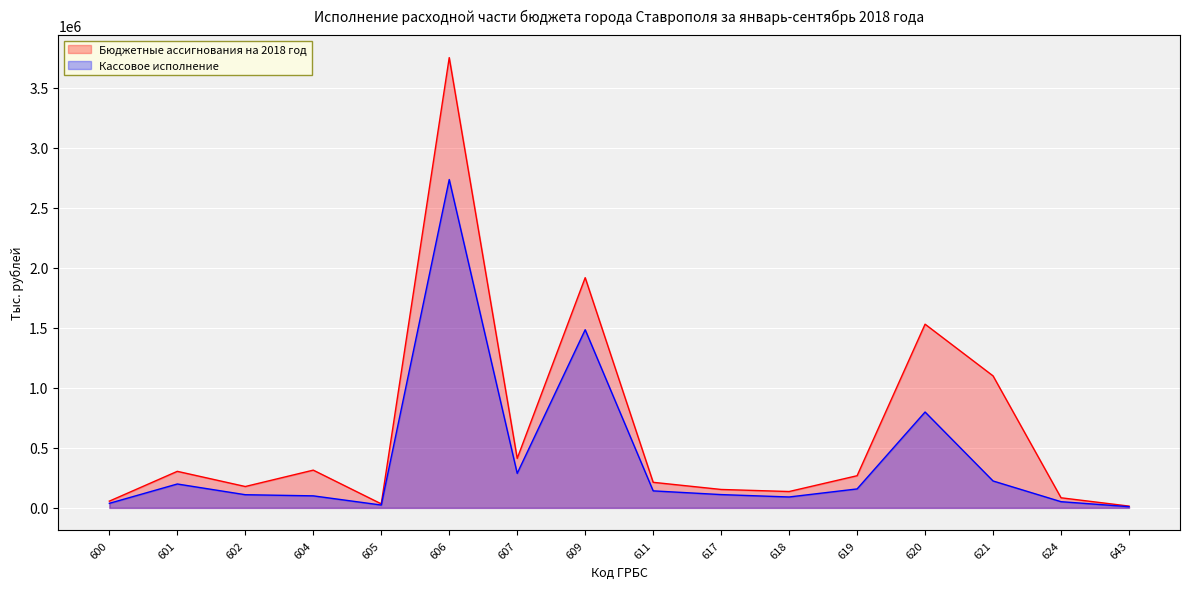

Is the value of Бюджетные ассигнования на 2018 год at 601 greater than the value of Кассовое исполнение at 609?

No